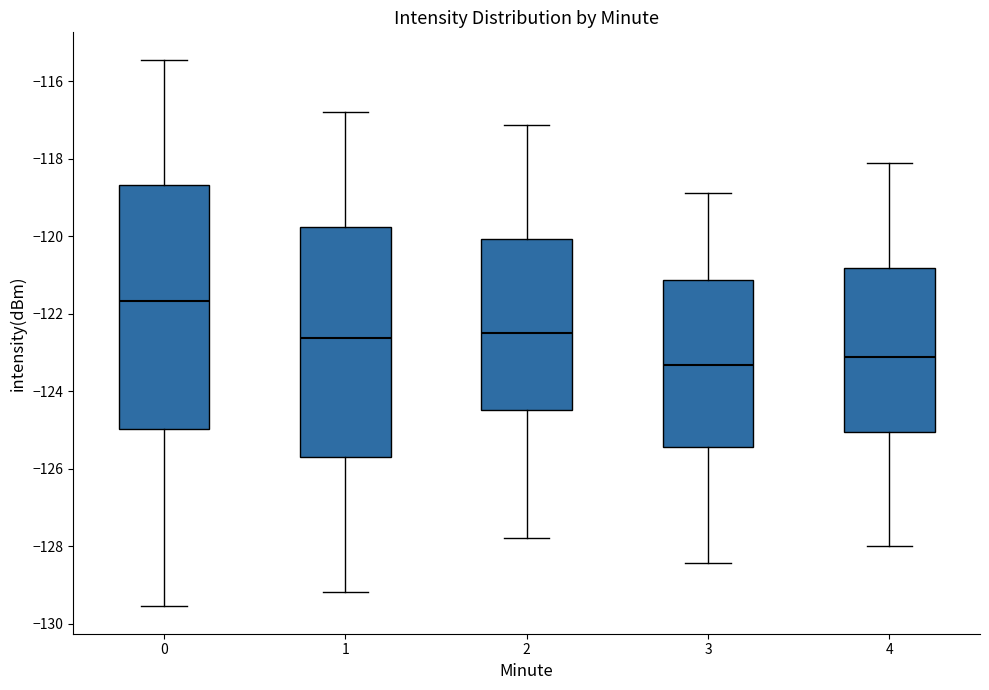

Which box has the lowest median line?

3